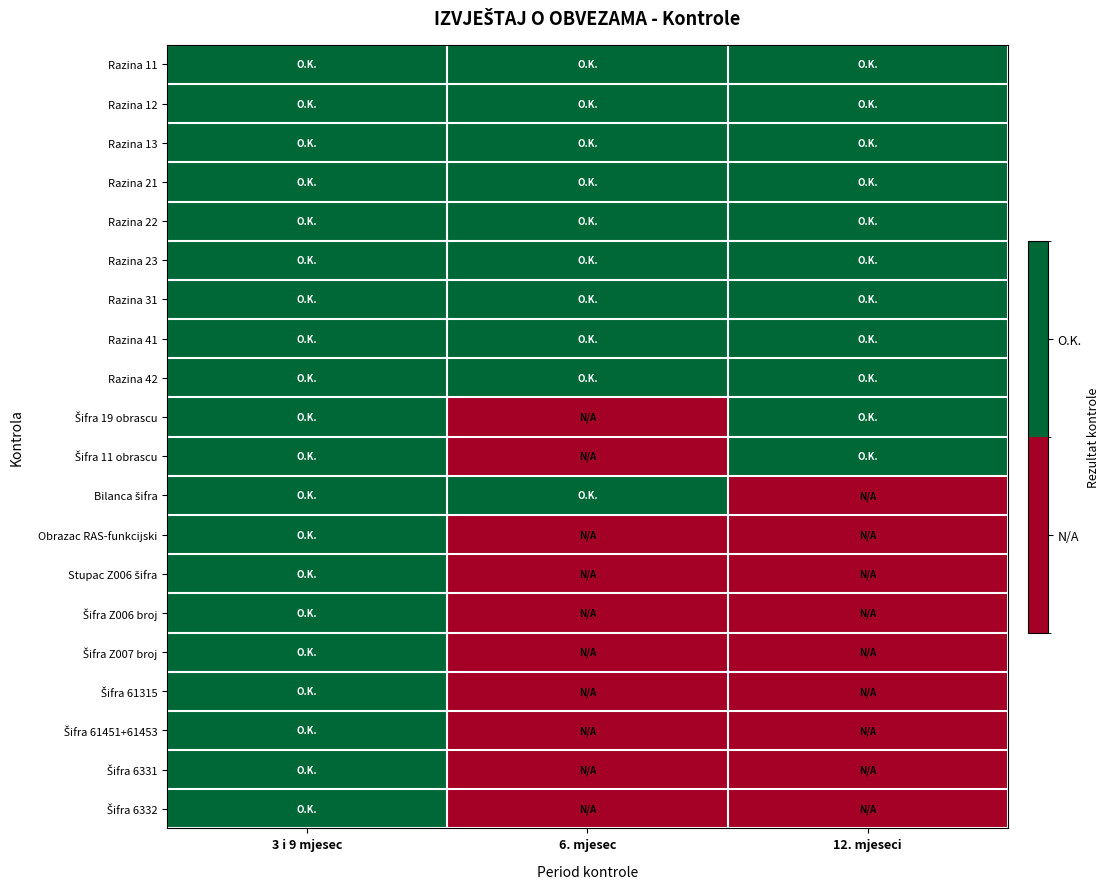

Rank the series by their maximum value, from lowest to highest.

Razina 11, Razina 12, Razina 13, Razina 21, Razina 22, Razina 23, Razina 31, Razina 41, Razina 42, Šifra 19 obrascu, Šifra 11 obrascu, Bilanca šifra, Obrazac RAS-funkcijski, Stupac Z006 šifra, Šifra Z006 broj, Šifra Z007 broj, Šifra 61315, Šifra 61451+61453, Šifra 6331, Šifra 6332